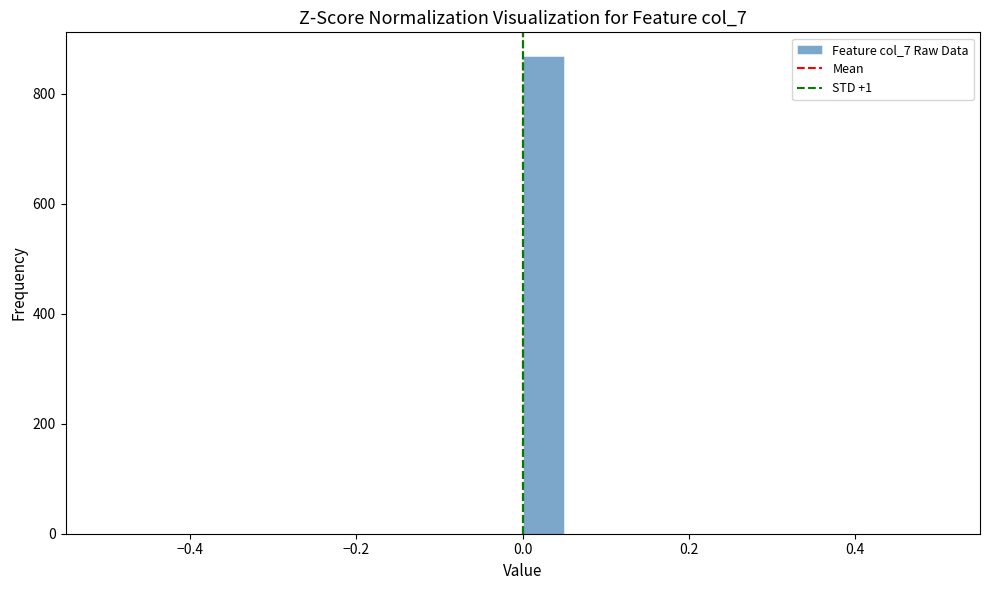

Read against the x-axis, roughly where is the centre of the tallest bar?

0.02